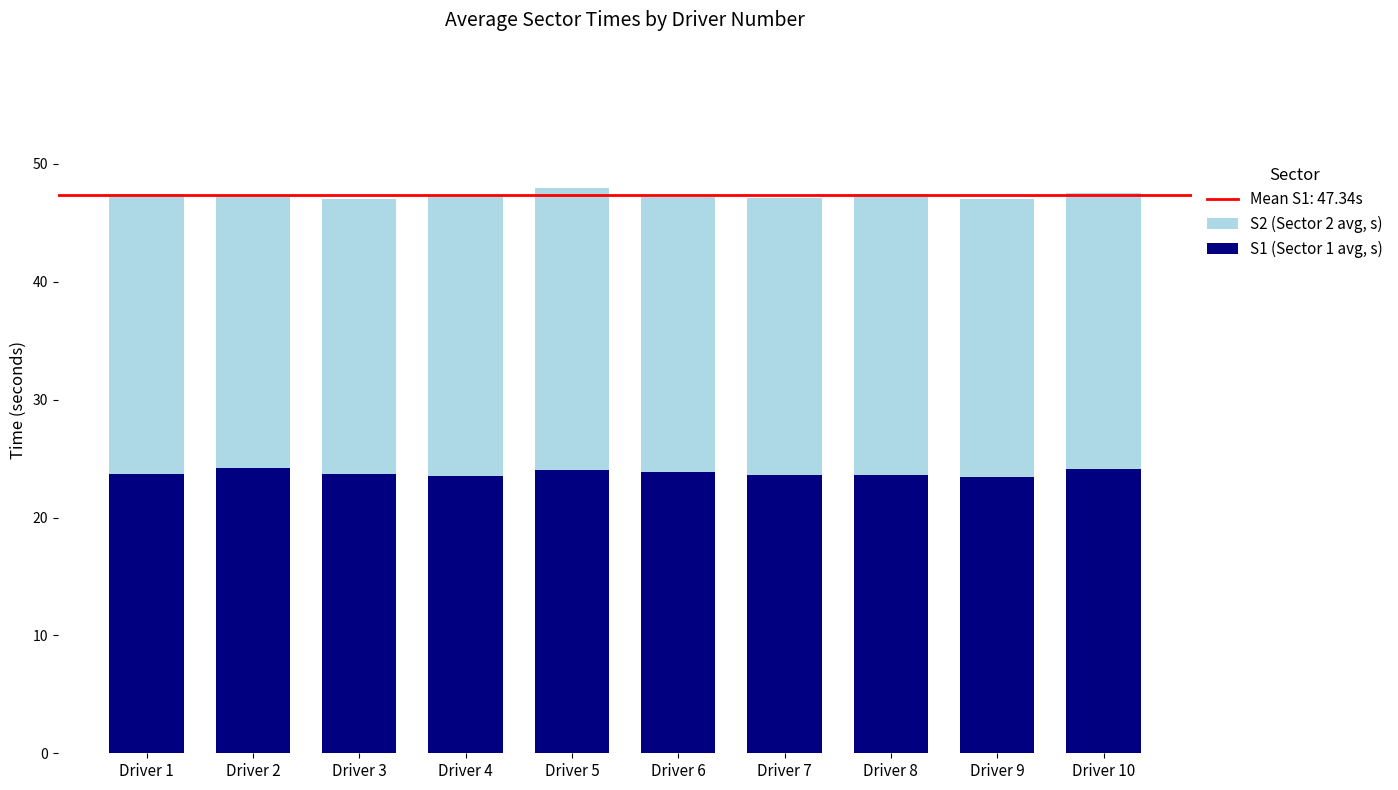

Which category has the lowest value across all series?

Driver 9